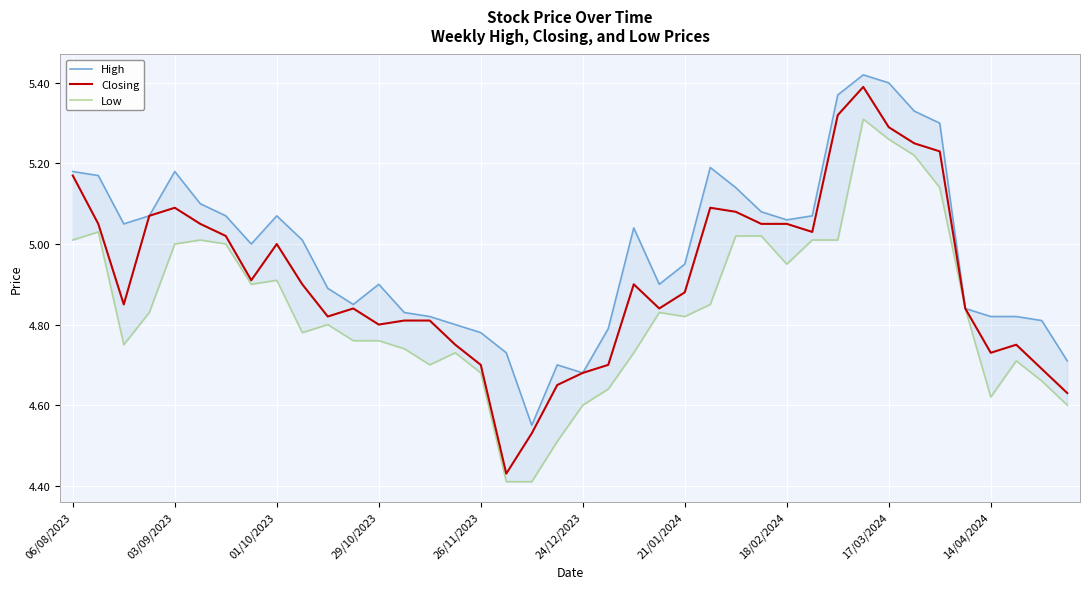

Is this an area chart (filled region under the line)?

No